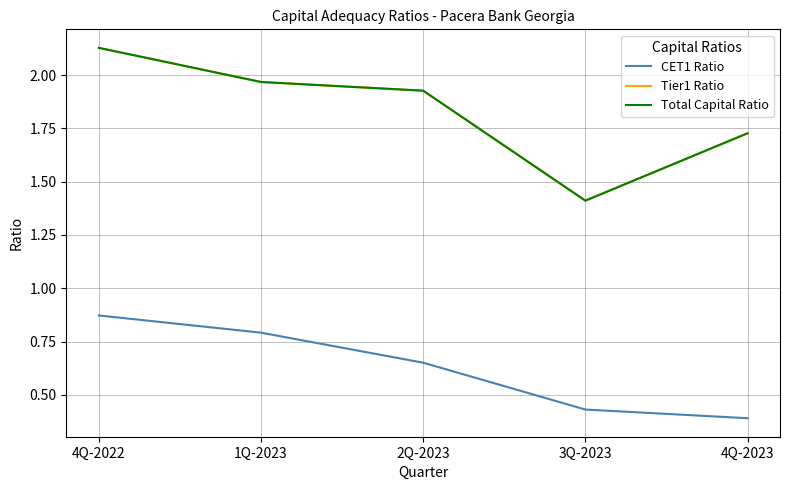

Which series changed the most between 1Q-2023 and 4Q-2023?

CET1 Ratio